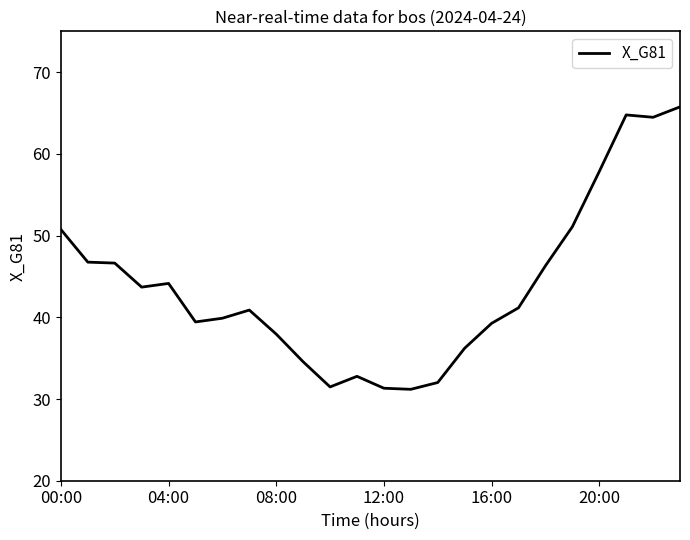

What is the maximum value shown in the chart?

65.8